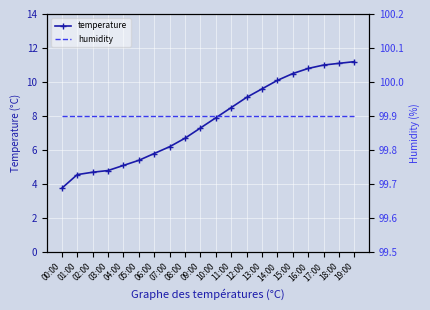

How many distinct data groups are displayed?

2